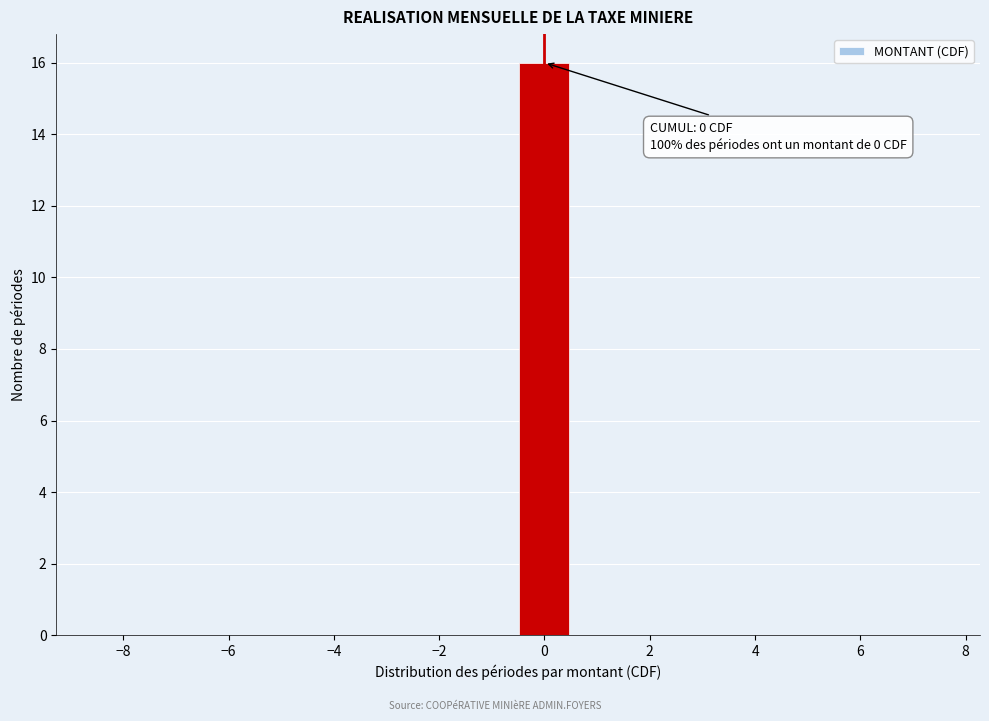

Over which range of the x-axis is the bar tallest?

-0.5 to 0.5